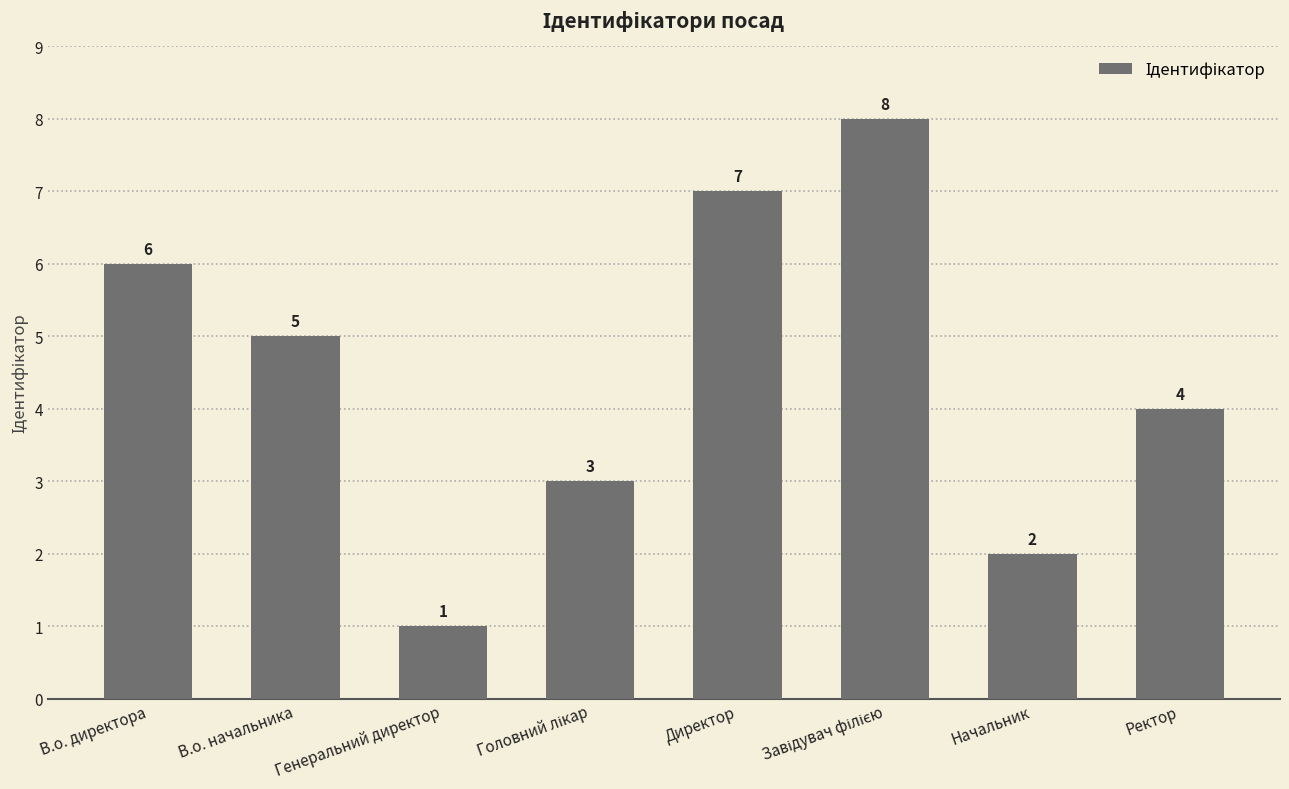

True or false: the data shows 1 at Генеральний директор.

True